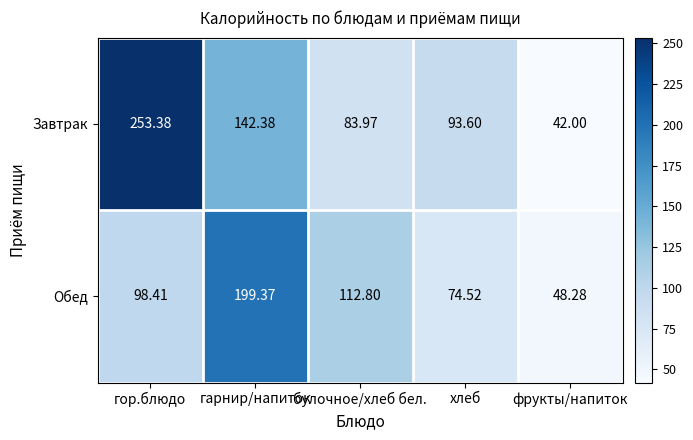

Which series has the widest spread of values?

Завтрак